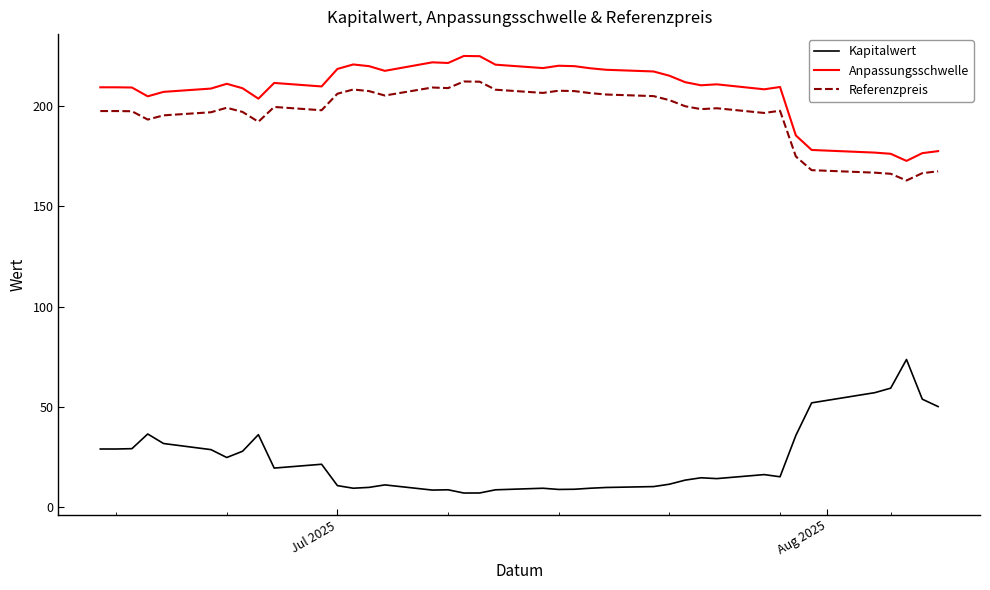

True or false: Anpassungsschwelle and Kapitalwert cross at least once.

False